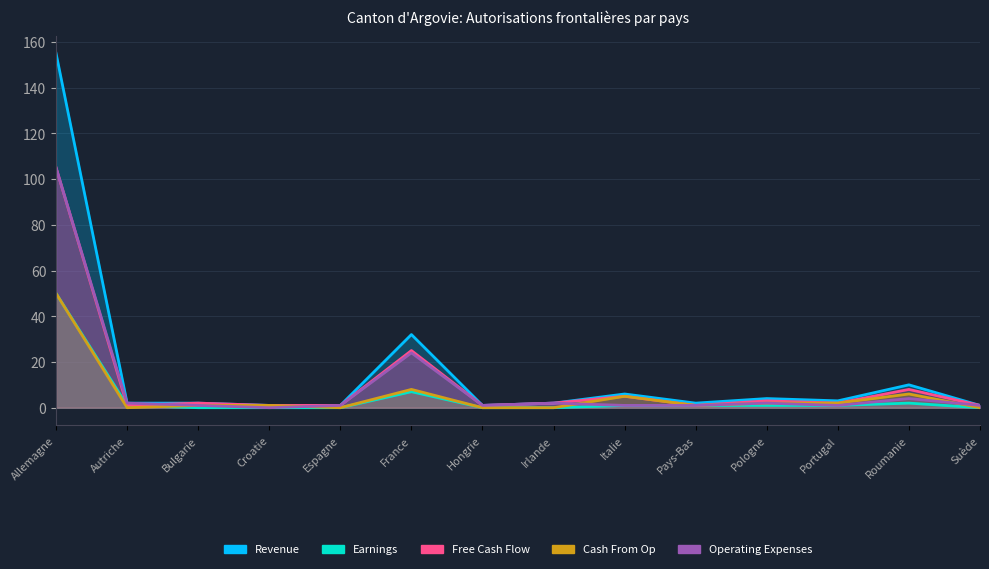

How many lines are shown in the chart?

5